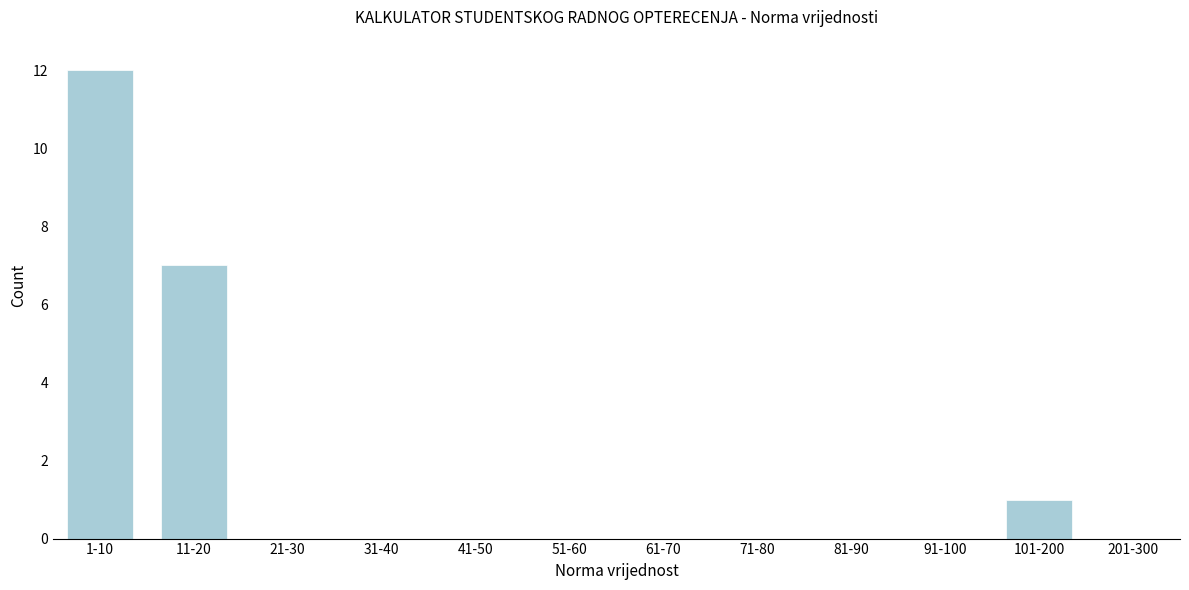

Reading left to right, transcribe all the data shown in this chart.

1-10=12	11-20=7	21-30=0	31-40=0	41-50=0	51-60=0	61-70=0	71-80=0	81-90=0	91-100=0	101-200=1	201-300=0